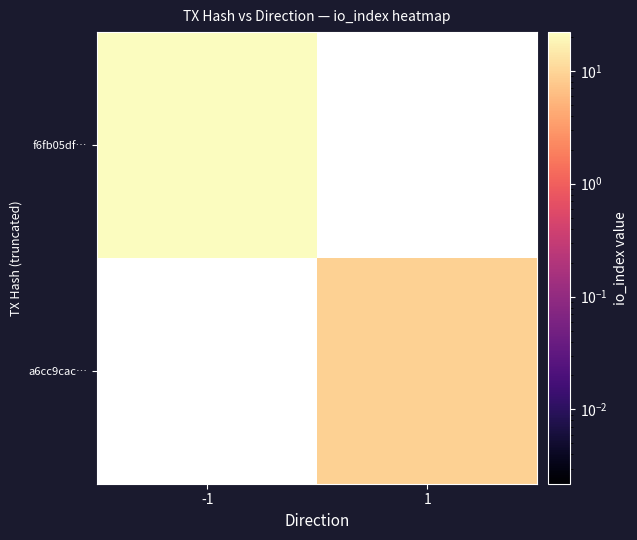

Is it true that f6fb05df… equals 22.0 at -1?

True